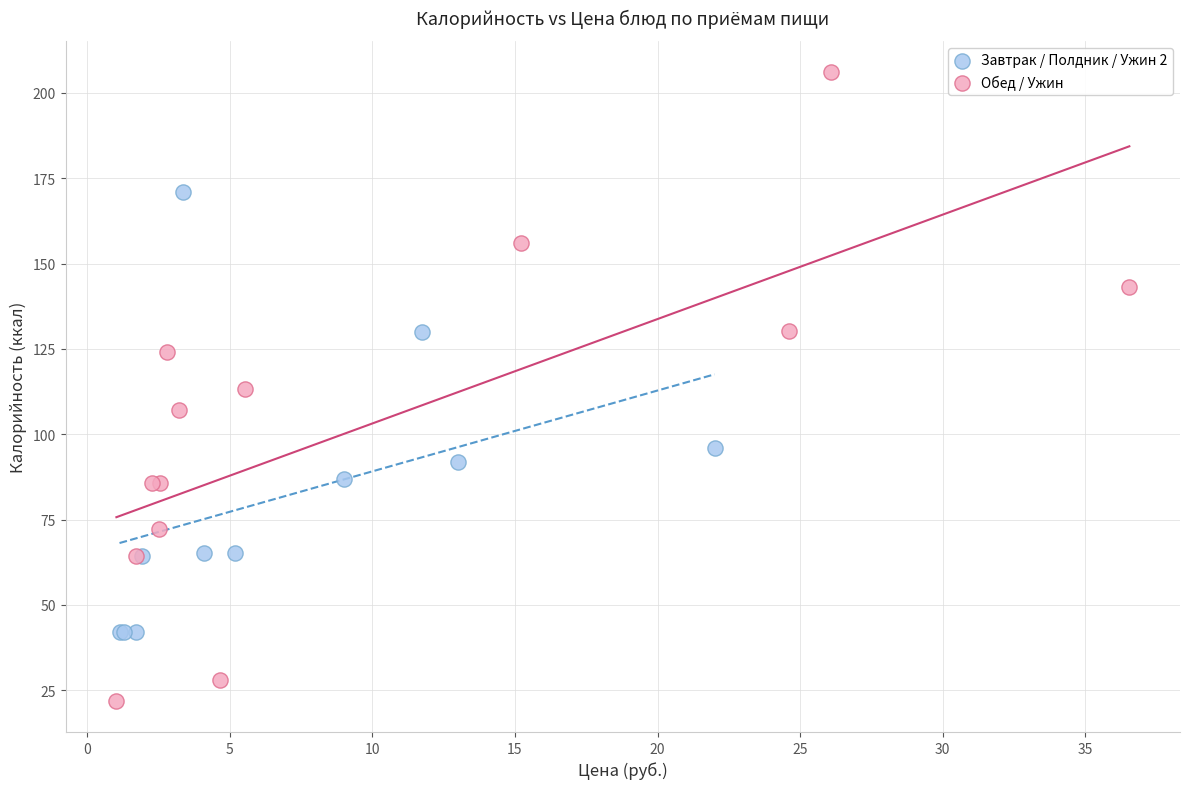

Which series has the largest Y range (max minus min)?

Обед / Ужин